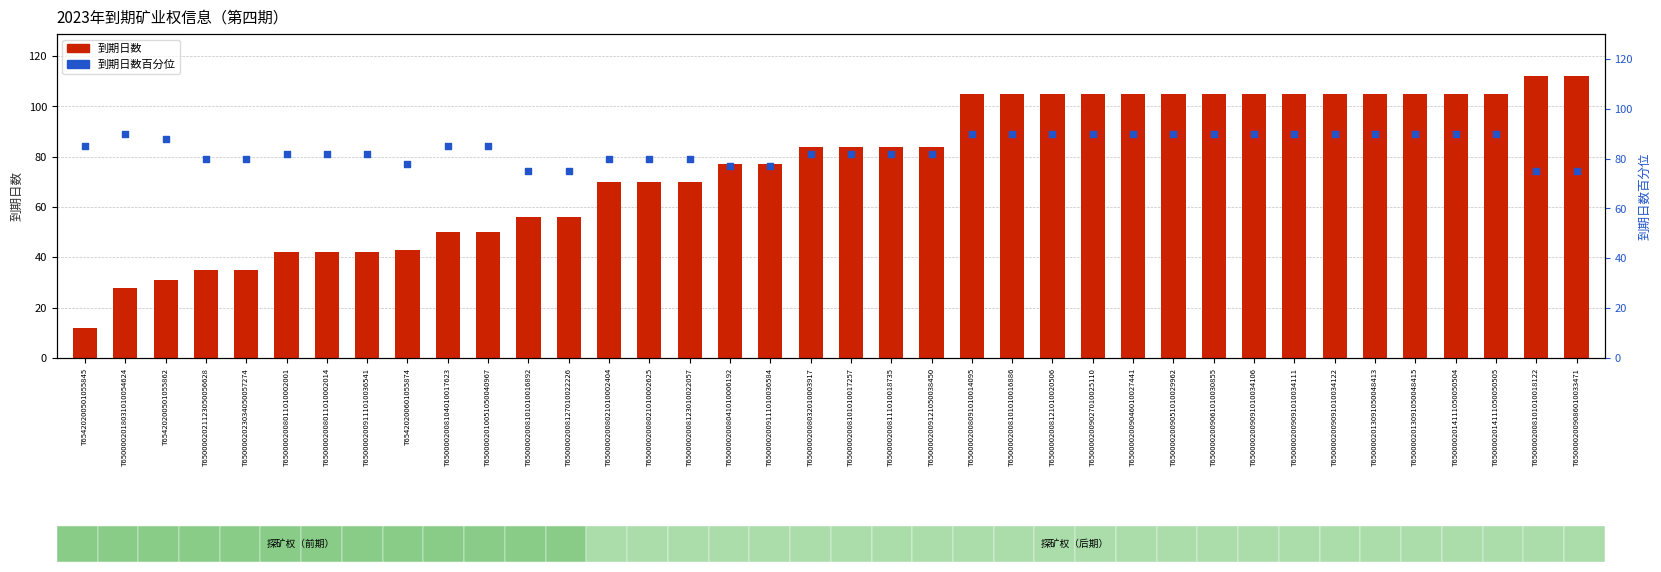

What is the total value across all series at T6500002008127010022226?

131